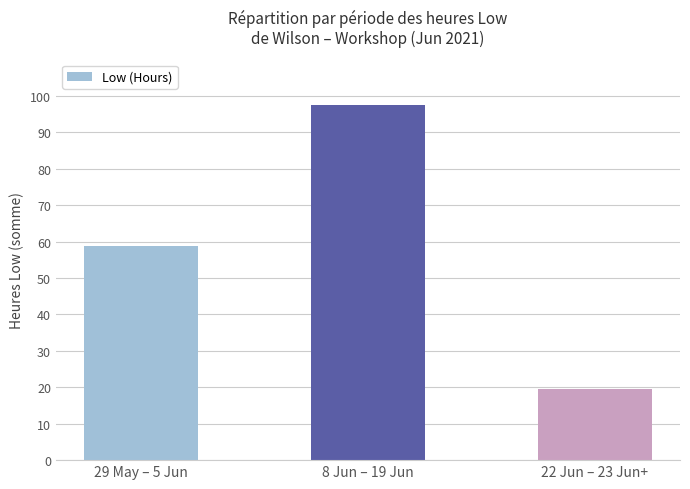

Are the bars horizontal?

No